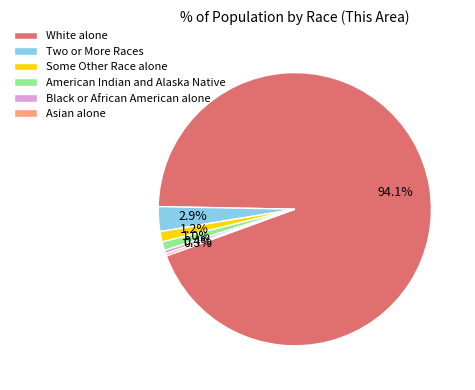

Combined, do Some Other Race alone and American Indian and Alaska Native account for over 50%?

No